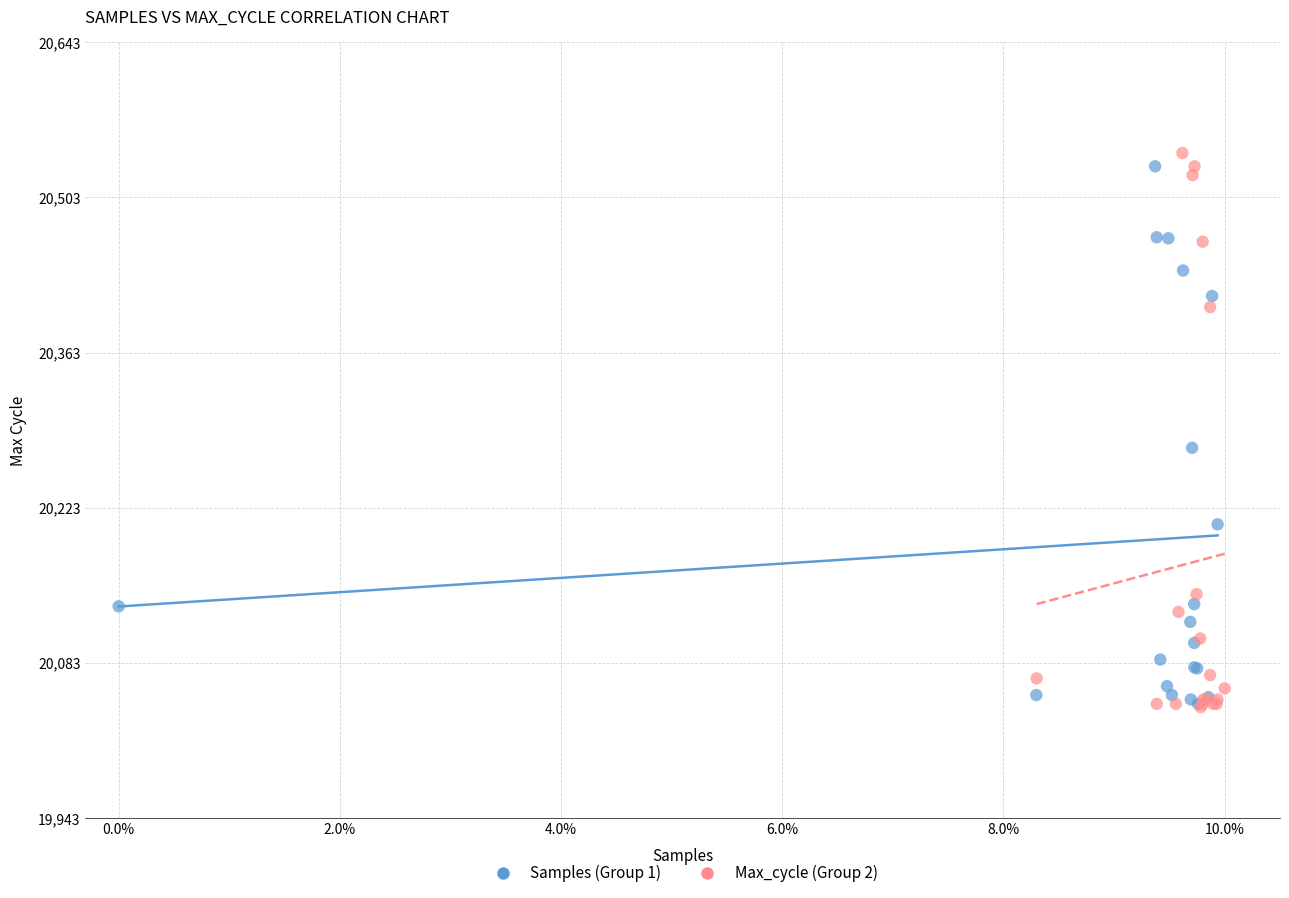

What are all the series names shown in the legend?

Samples (Group 1), Max_cycle (Group 2)